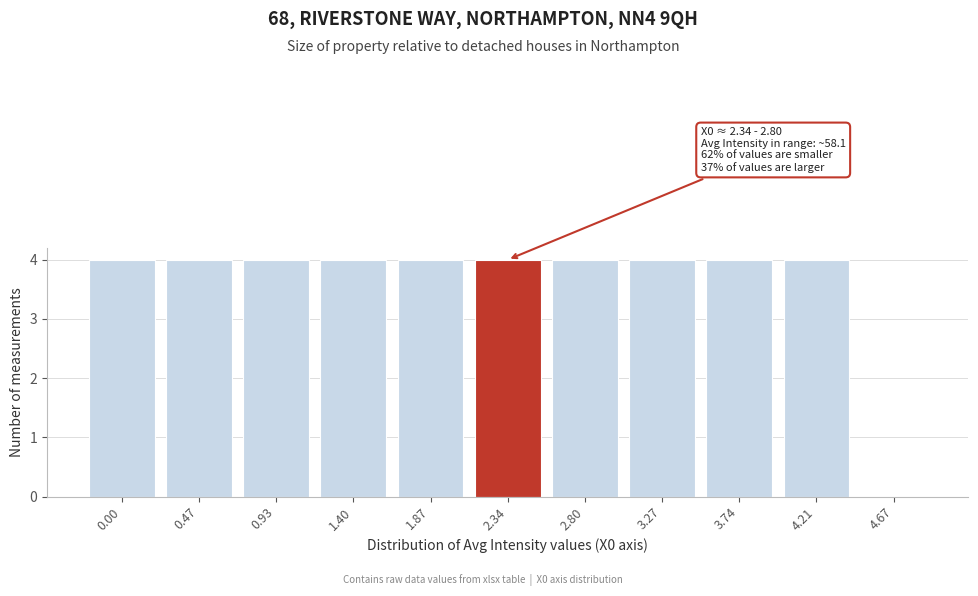

Reading left to right, transcribe all the data shown in this chart.

0.00=4	0.47=4	0.93=4	1.40=4	1.87=4	2.34=4	2.80=4	3.27=4	3.74=4	4.21=4	4.67=0